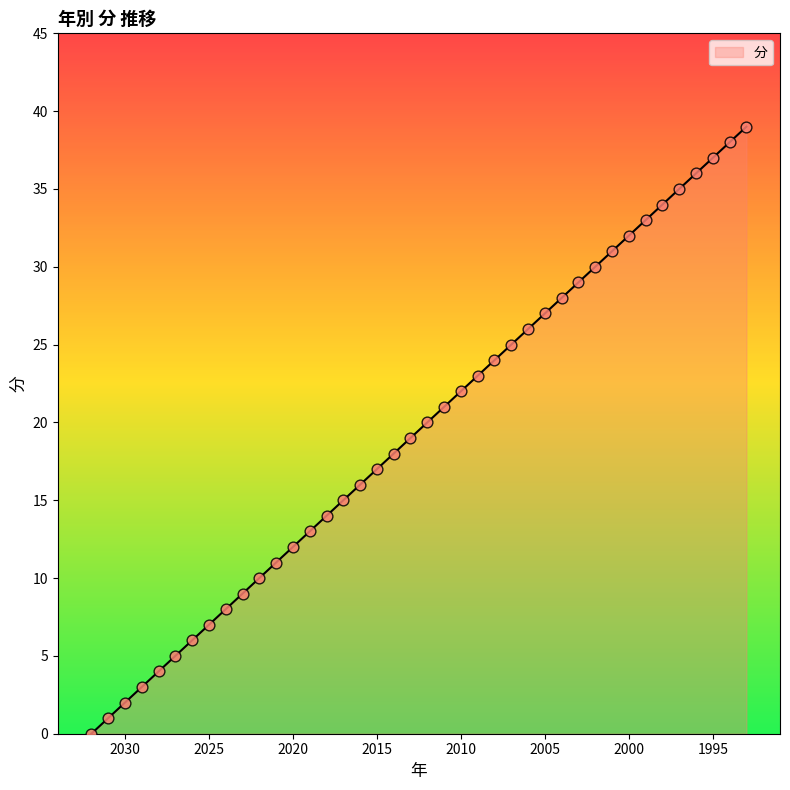

Between 2017 and 2012, which is larger?

2012